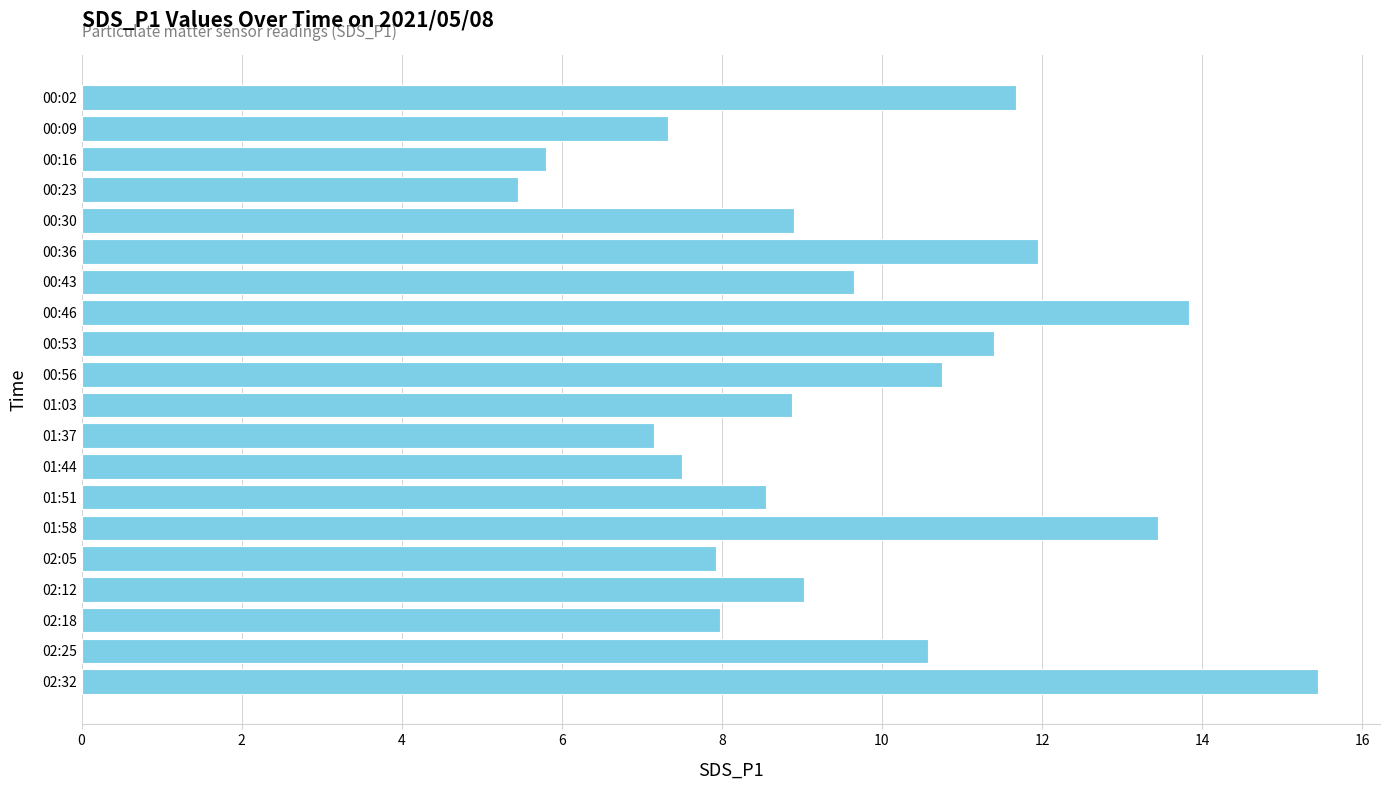

What position from the bottom is 00:53?

12